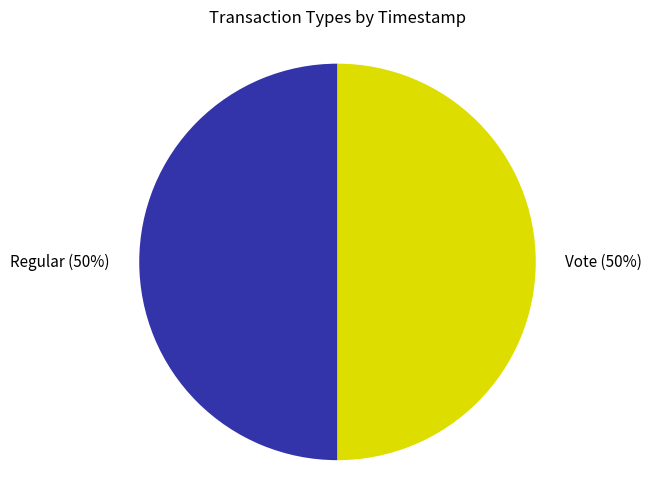

True or false: Regular accounts for 50% of the total.

True